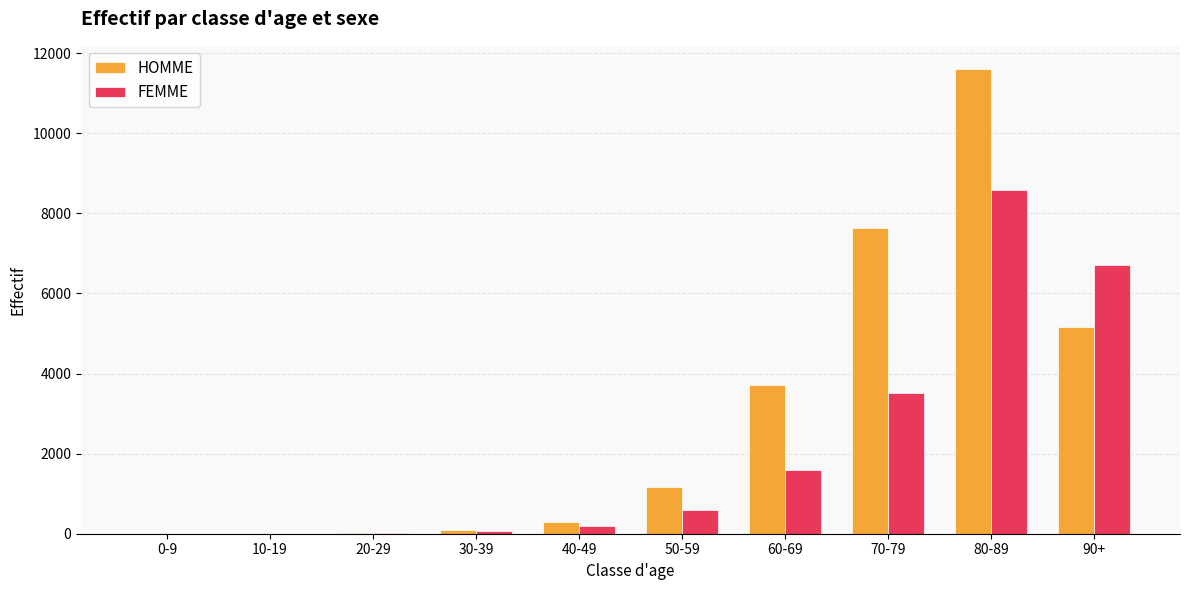

Which category has the highest value across all series?

80-89